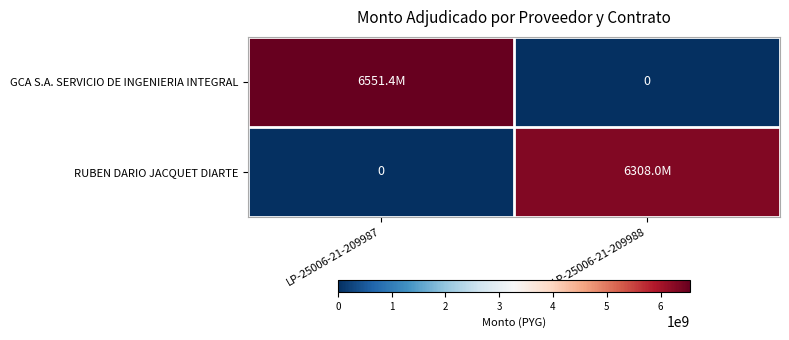

How many series are shown in this chart?

2